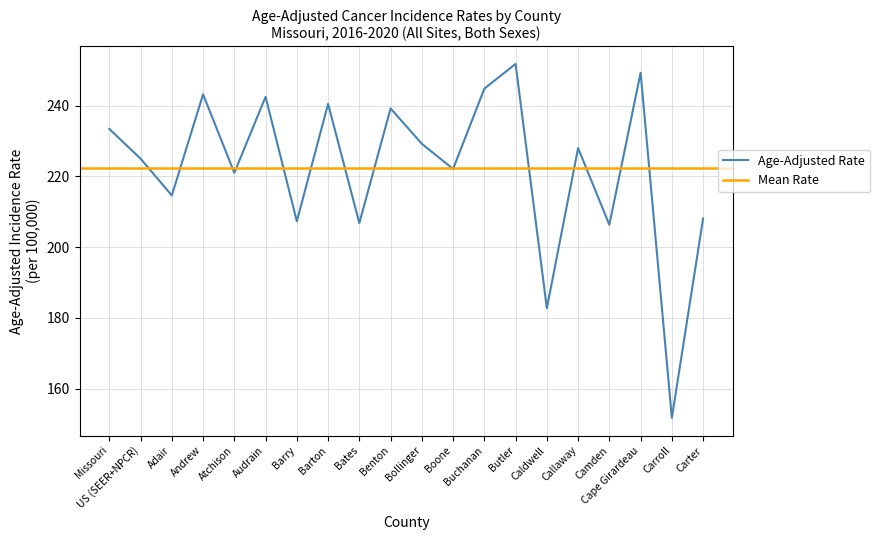

What is the approximate value of Age-Adjusted Rate at Barton?

240.5